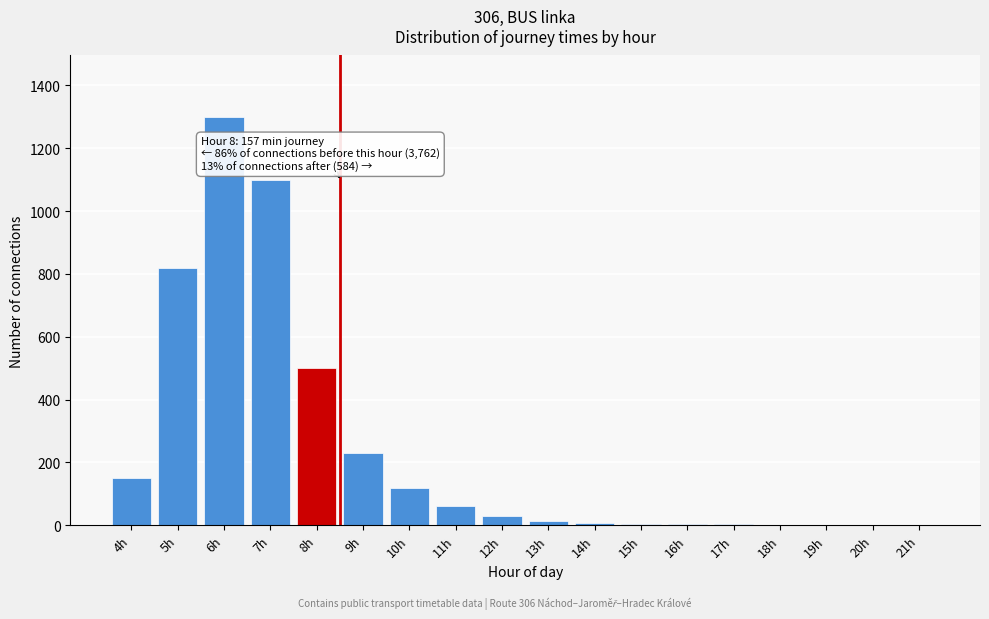

What is the sum of all values?

4351